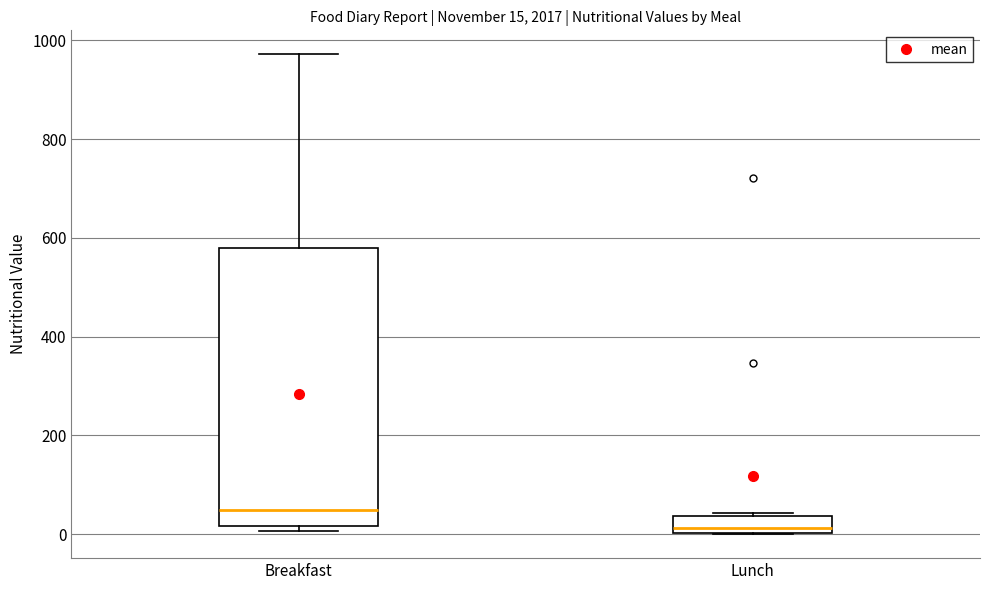

Which box has the highest median line?

Breakfast